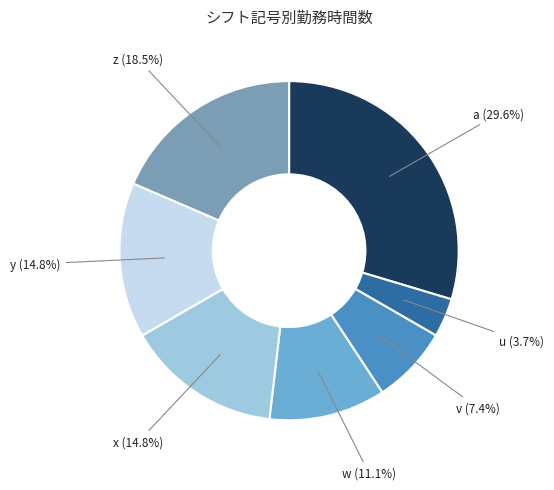

Does any single category account for the majority?

No